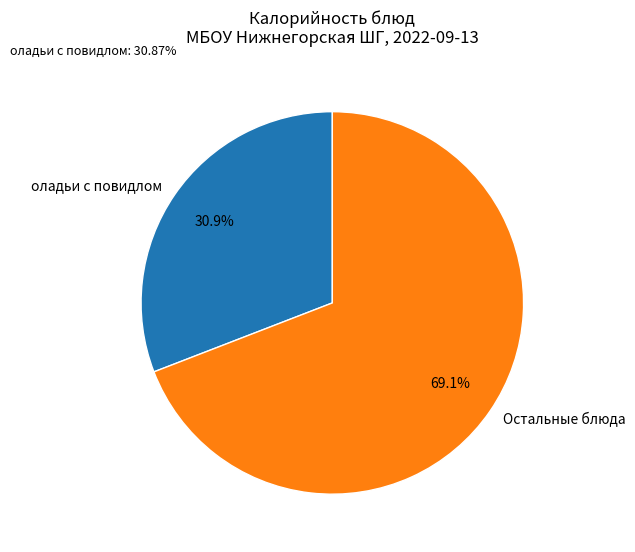

Which category has the smallest portion of the pie?

оладьи с повидлом